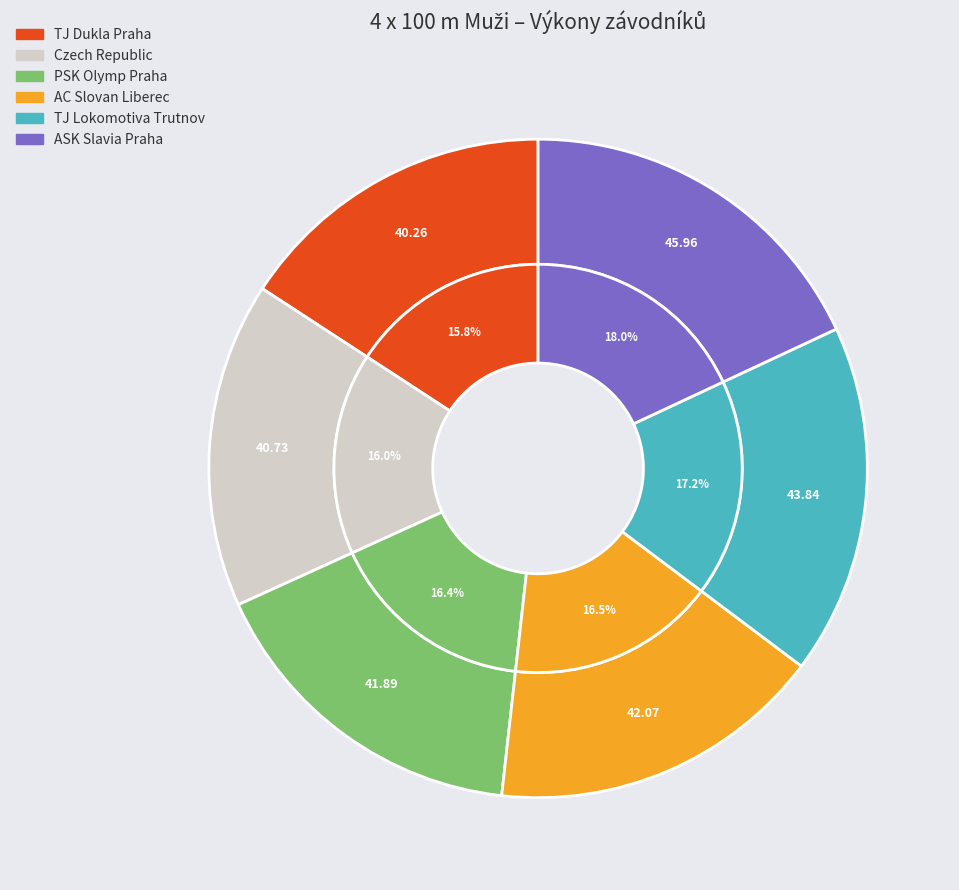

What percentage is the TJ Lokomotiva Trutnov slice, to the nearest percent?

17%